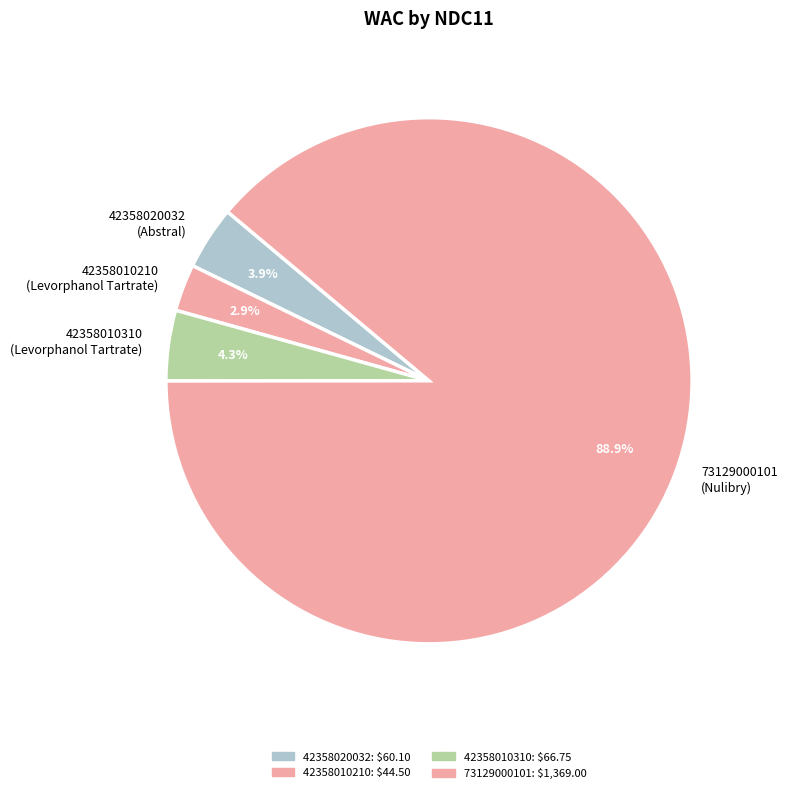

Combined, do 73129000101 and 42358010310 account for over 50%?

Yes